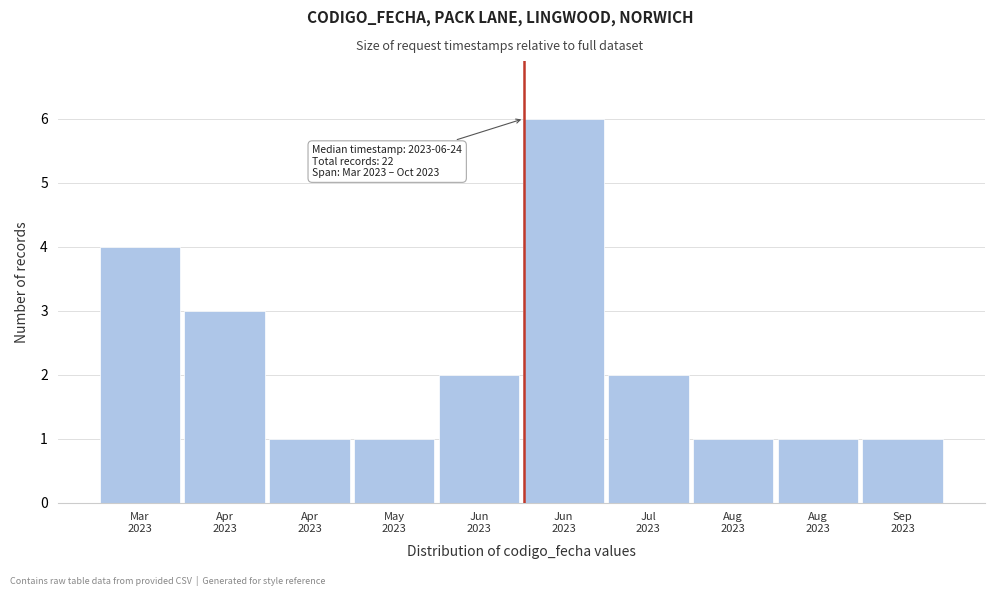

How many bars are there in total?

10